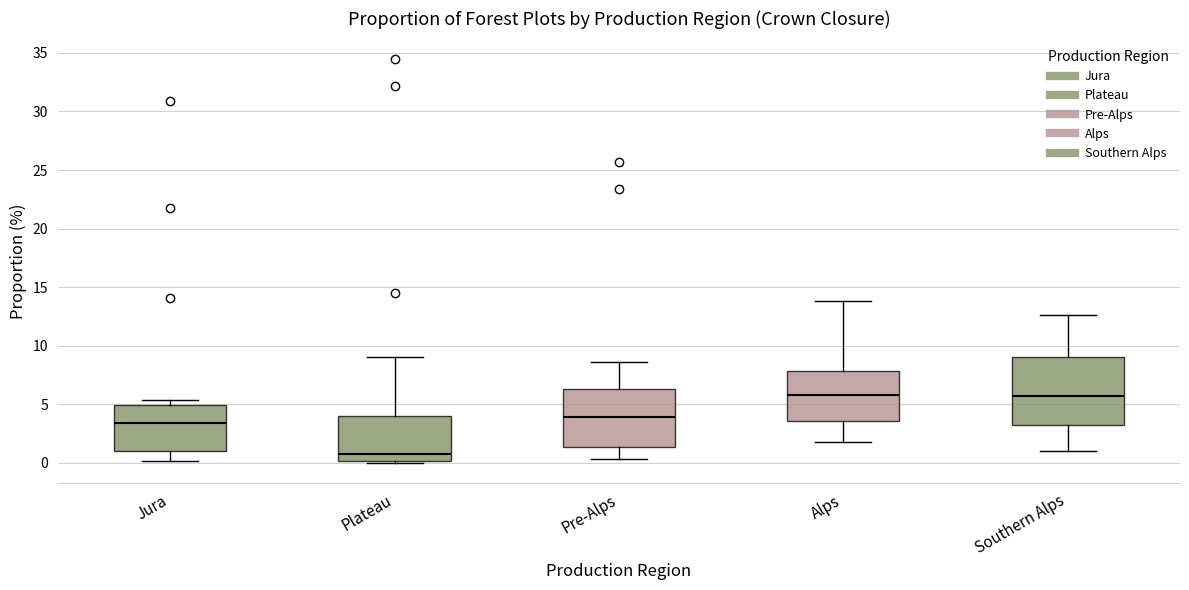

Comparing the boxes themselves (not the whiskers), which one is the tallest?

Southern Alps